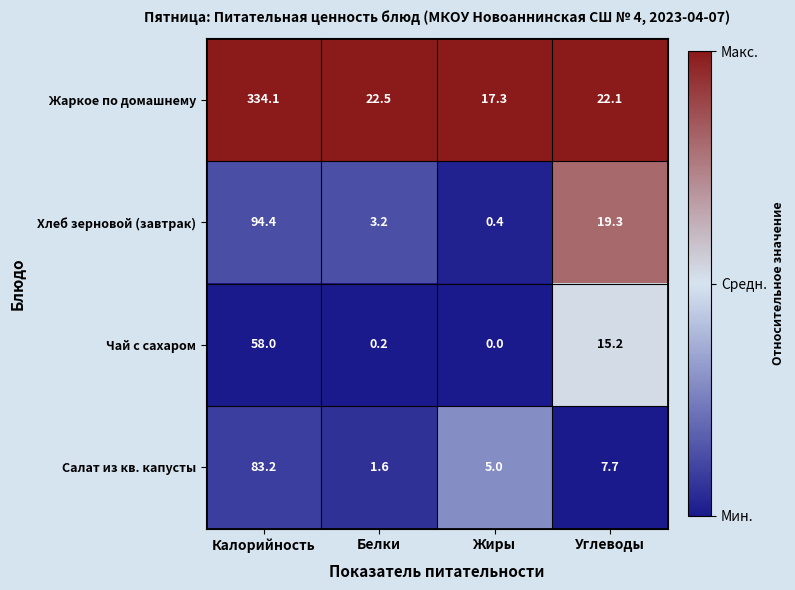

True or false: Салат из кв. капусты has a value of 11.0 at Углеводы.

False